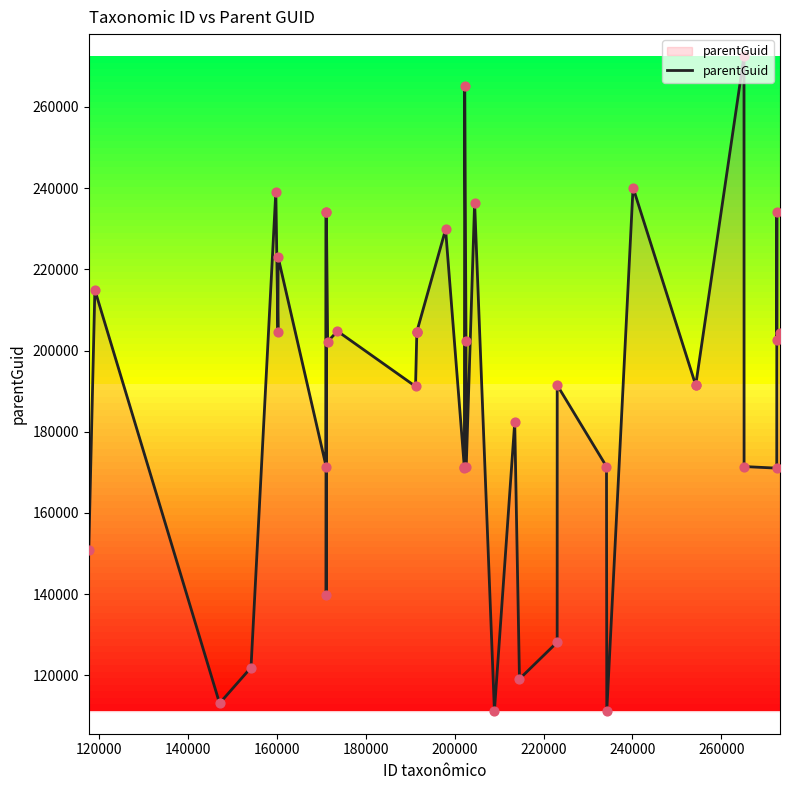

What is the greatest value displayed?

272494